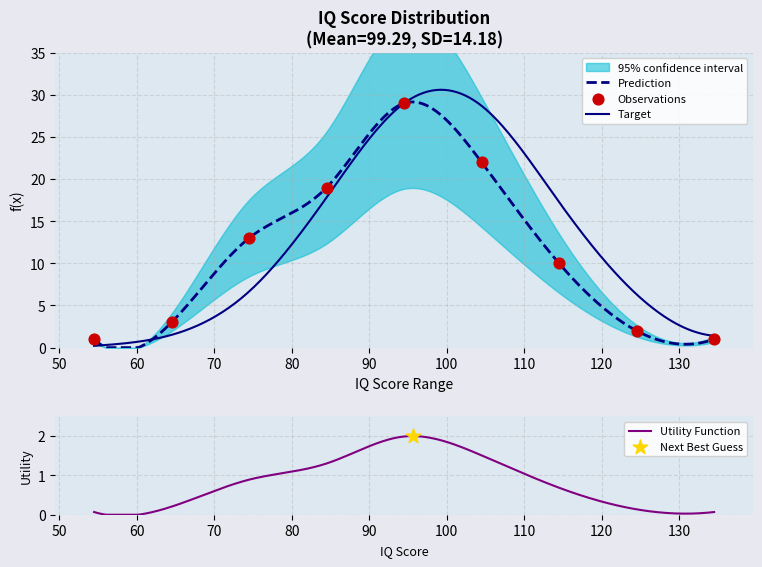

What is the change in value from 84.5-94.5 to 124.5-134.5?

-17